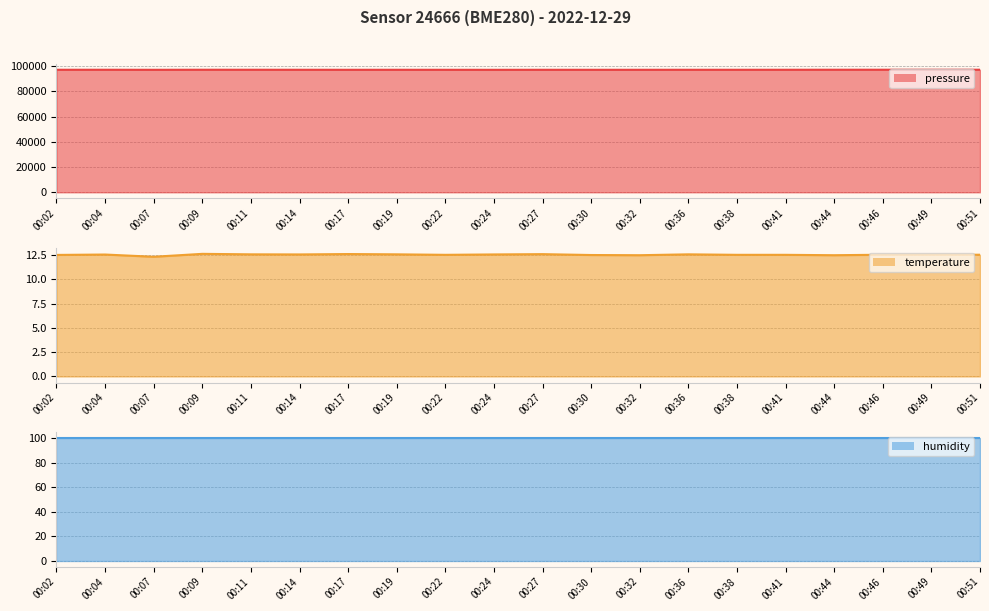

True or false: temperature and pressure cross at least once.

False